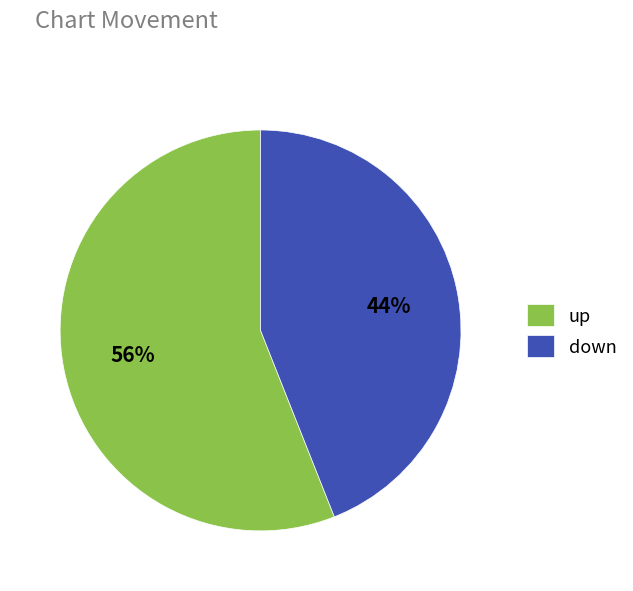

The up slice represents 56% of the pie. True or false?

True